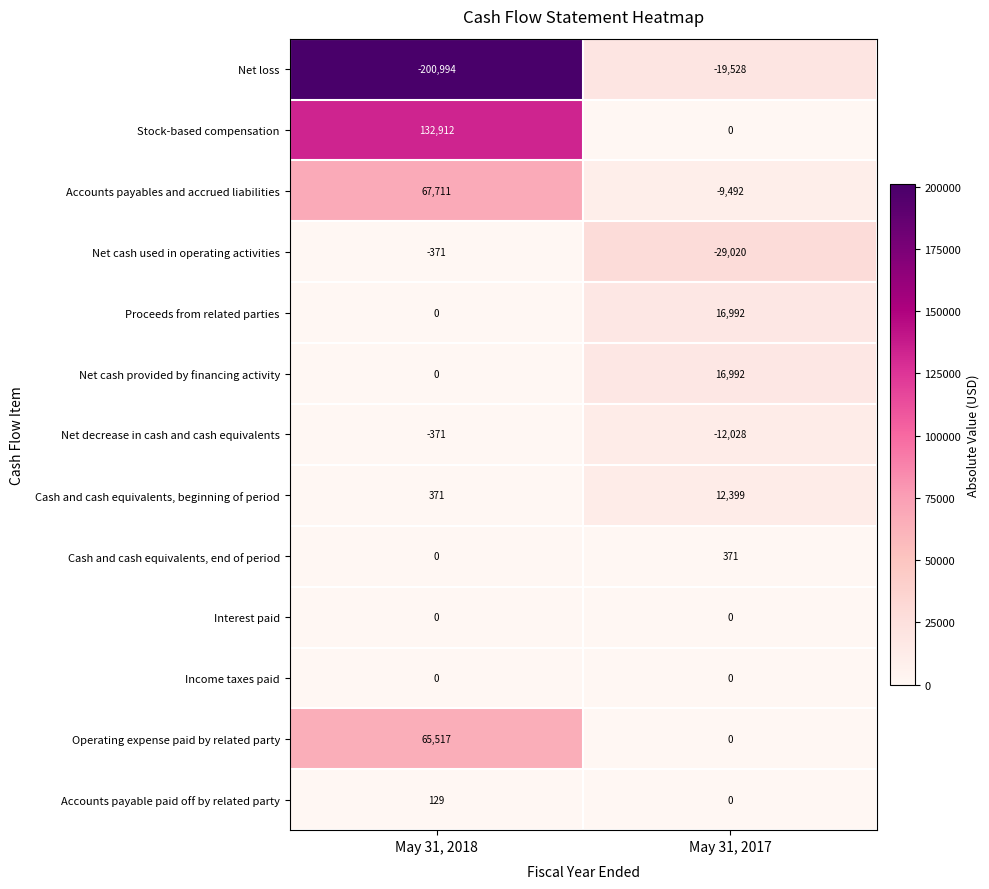

Reading left to right, list all the values displayed in this chart.

Net loss: May 31, 2018=-200994	May 31, 2017=-19528
Stock-based compensation: May 31, 2018=132912	May 31, 2017=0
Accounts payables and accrued liabilities: May 31, 2018=67711	May 31, 2017=-9492
Net cash used in operating activities: May 31, 2018=-371	May 31, 2017=-29020
Proceeds from related parties: May 31, 2018=0	May 31, 2017=16992
Net cash provided by financing activity: May 31, 2018=0	May 31, 2017=16992
Net decrease in cash and cash equivalents: May 31, 2018=-371	May 31, 2017=-12028
Cash and cash equivalents, beginning of period: May 31, 2018=371	May 31, 2017=12399
Cash and cash equivalents, end of period: May 31, 2018=0	May 31, 2017=371
Interest paid: May 31, 2018=0	May 31, 2017=0
Income taxes paid: May 31, 2018=0	May 31, 2017=0
Operating expense paid by related party: May 31, 2018=65517	May 31, 2017=0
Accounts payable paid off by related party: May 31, 2018=129	May 31, 2017=0